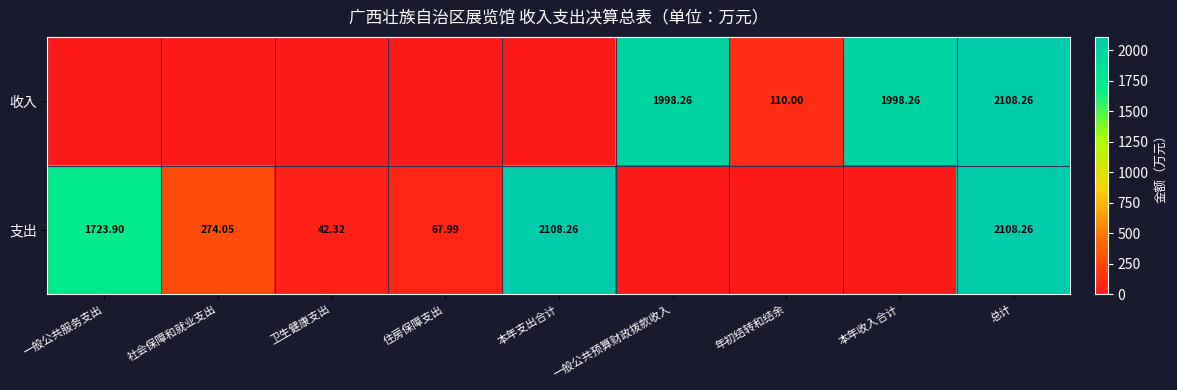

What is the difference between the maximum and minimum values in the 收入 series?

2108.3